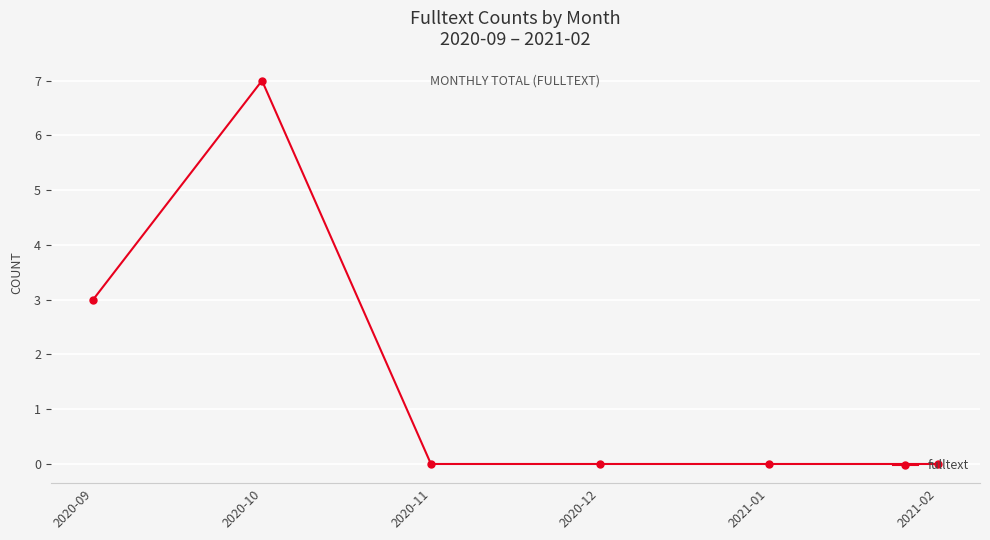

Where is the data nearest to the value 3?

2020-09